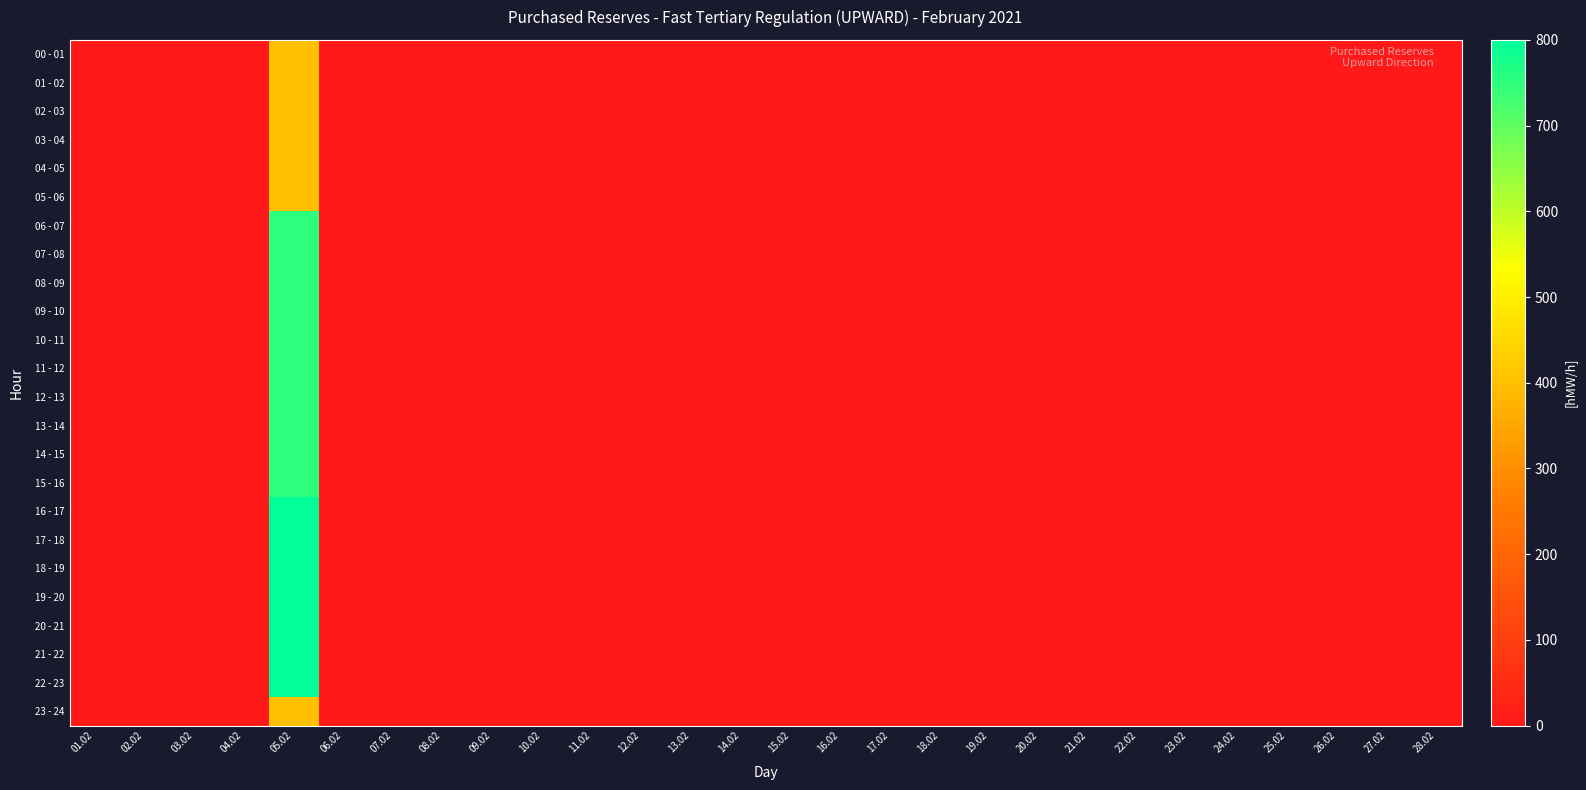

Which label corresponds to the smallest value in the chart?

01.02